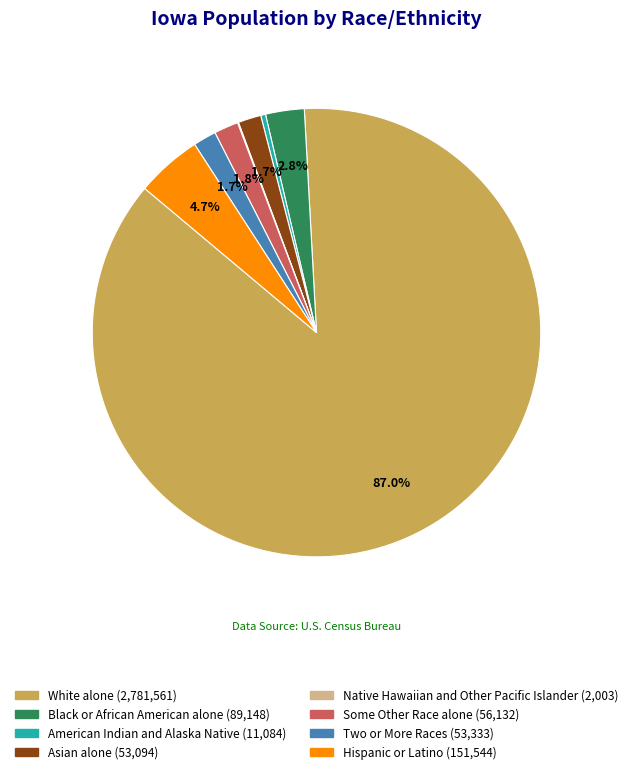

Do Asian alone and American Indian and Alaska Native together represent more than half of the pie?

No